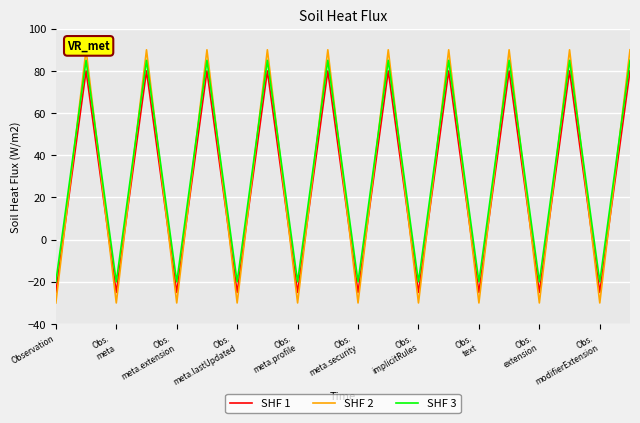

How many negative values does the SHF 3 series have?

10